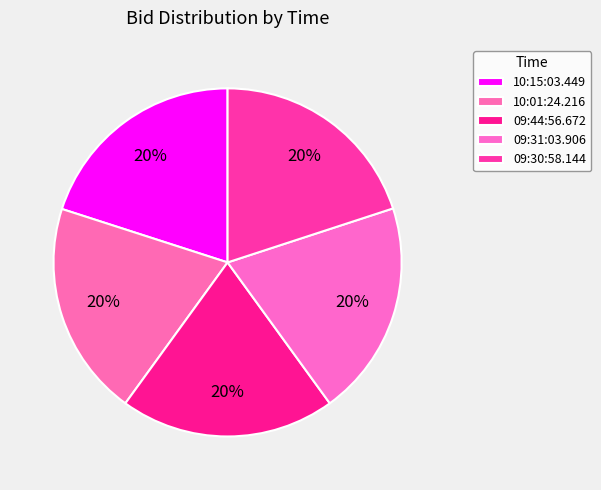

Rank the categories by value from lowest to highest.

10:01:24.216, 09:44:56.672, 09:30:58.144, 10:15:03.449, 09:31:03.906